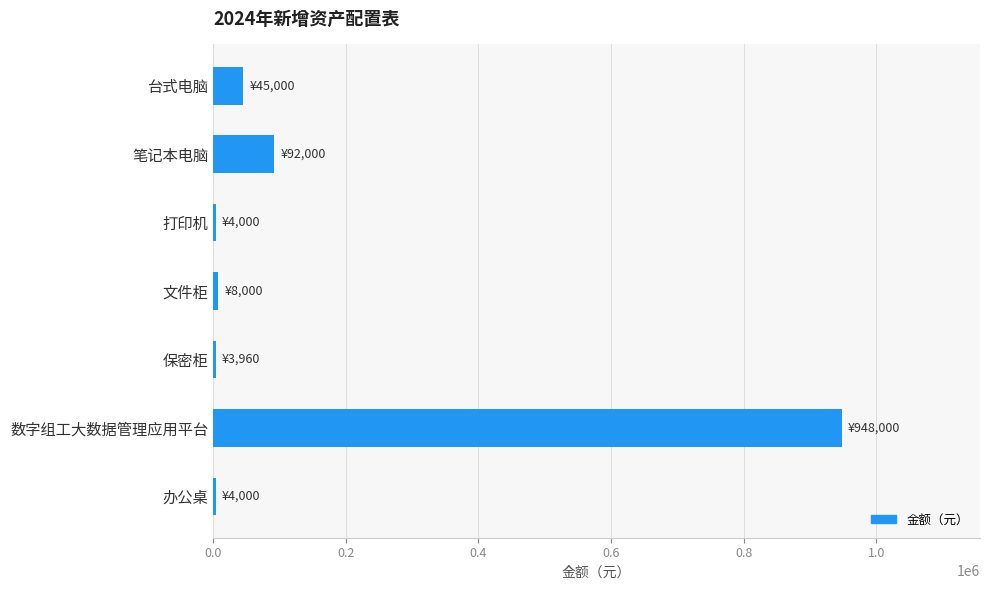

What is the difference between the second highest and second lowest values?

88000